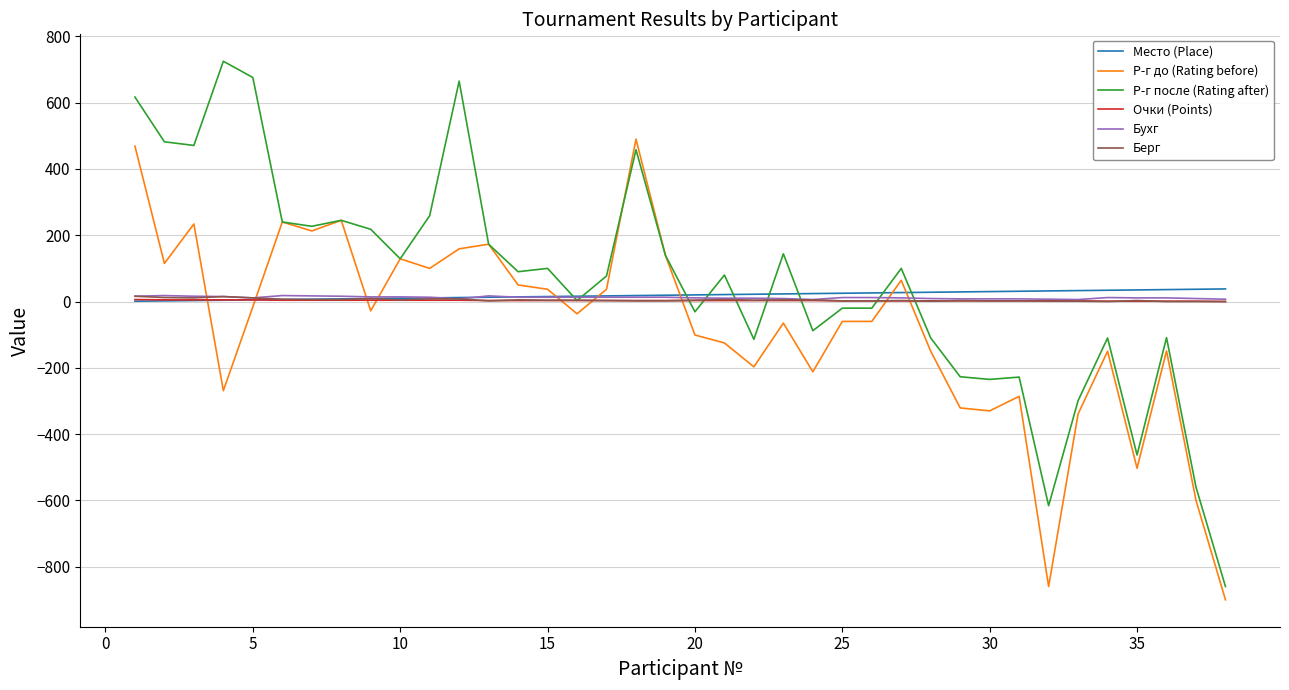

Which series has the largest range (max minus min)?

Р-г после (Rating after)